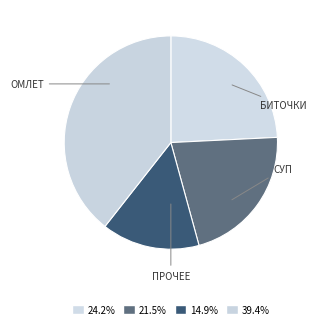

How many segments does this pie chart have?

4